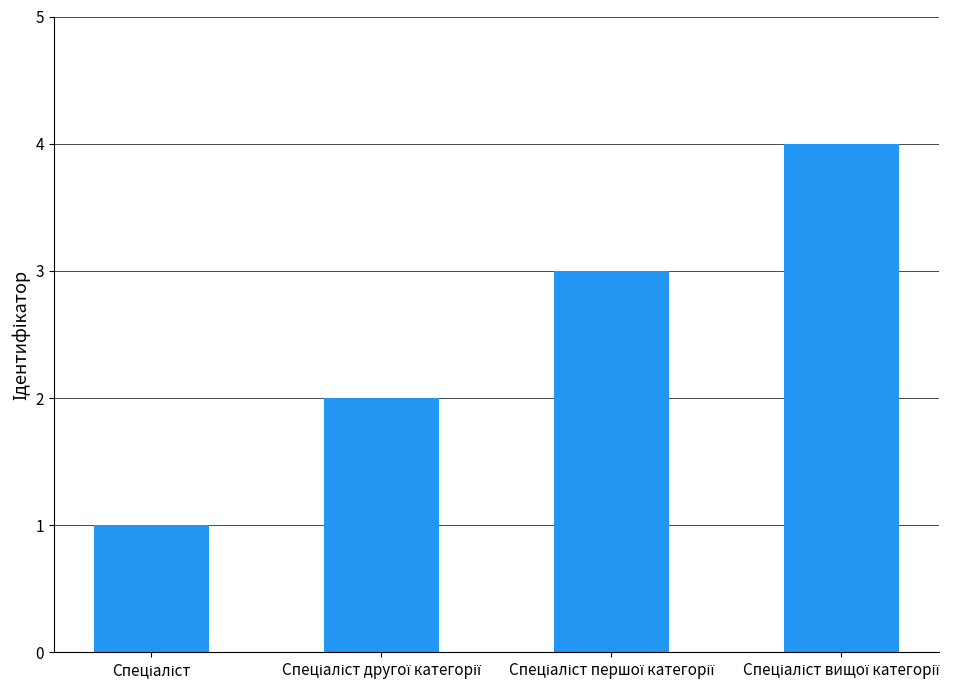

What is the maximum value shown in the chart?

4